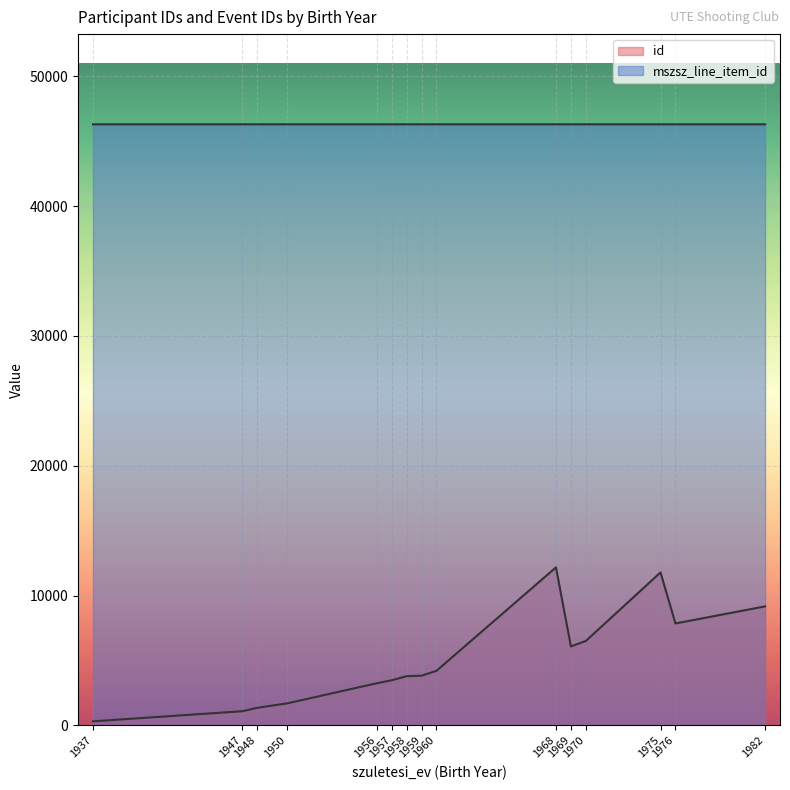

Which series has the widest spread of values?

id